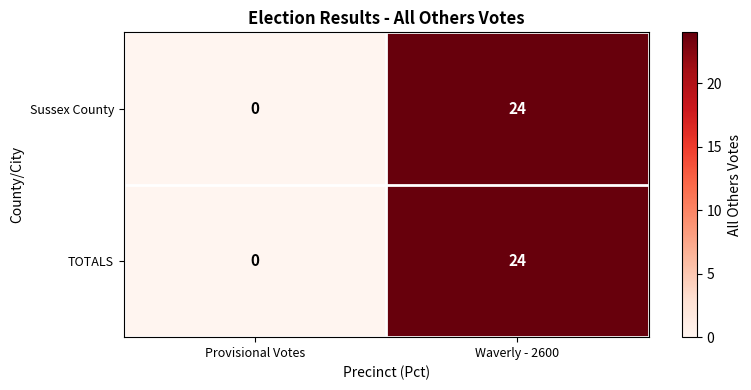

Where is TOTALS nearest to the value 12?

Provisional Votes